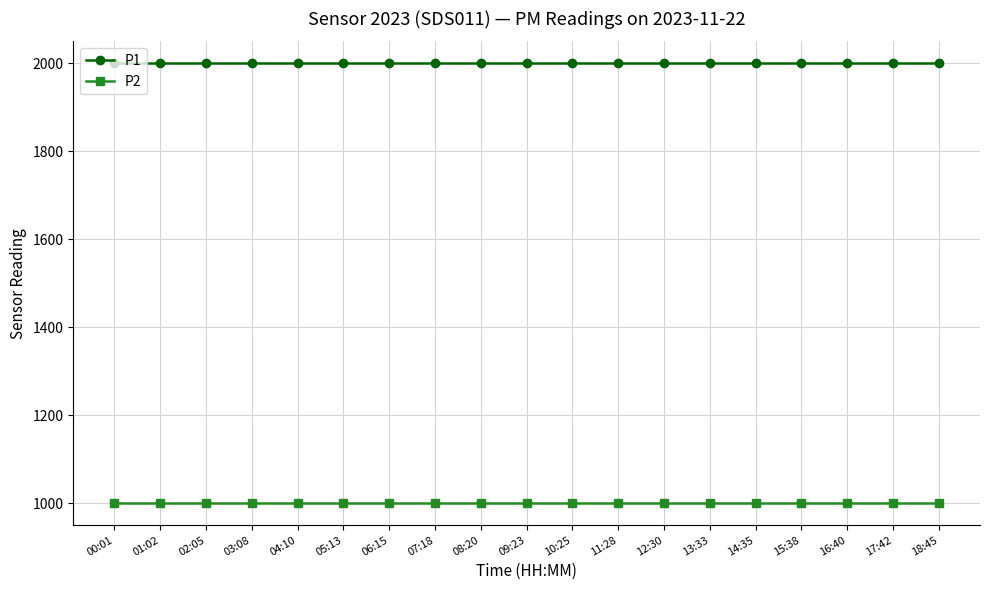

What is the label of the 6th point from the right?

13:33